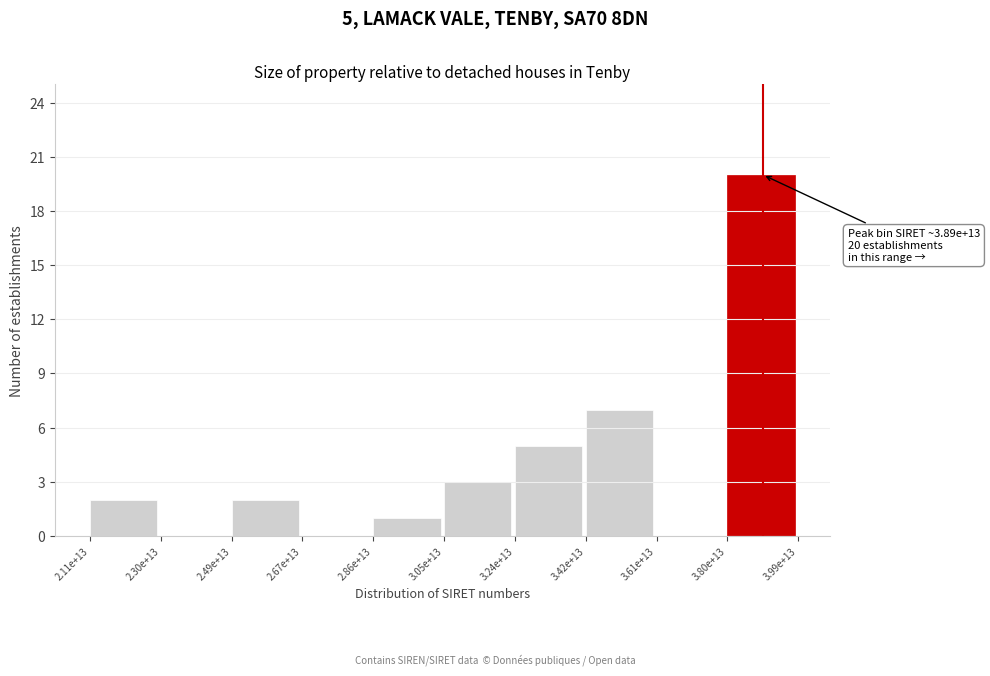

Reading left to right, what are all the values shown in this chart?

2.11e+13=2	2.30e+13=0	2.49e+13=2	2.67e+13=0	2.86e+13=1	3.05e+13=3	3.24e+13=5	3.42e+13=7	3.61e+13=0	3.80e+13=20